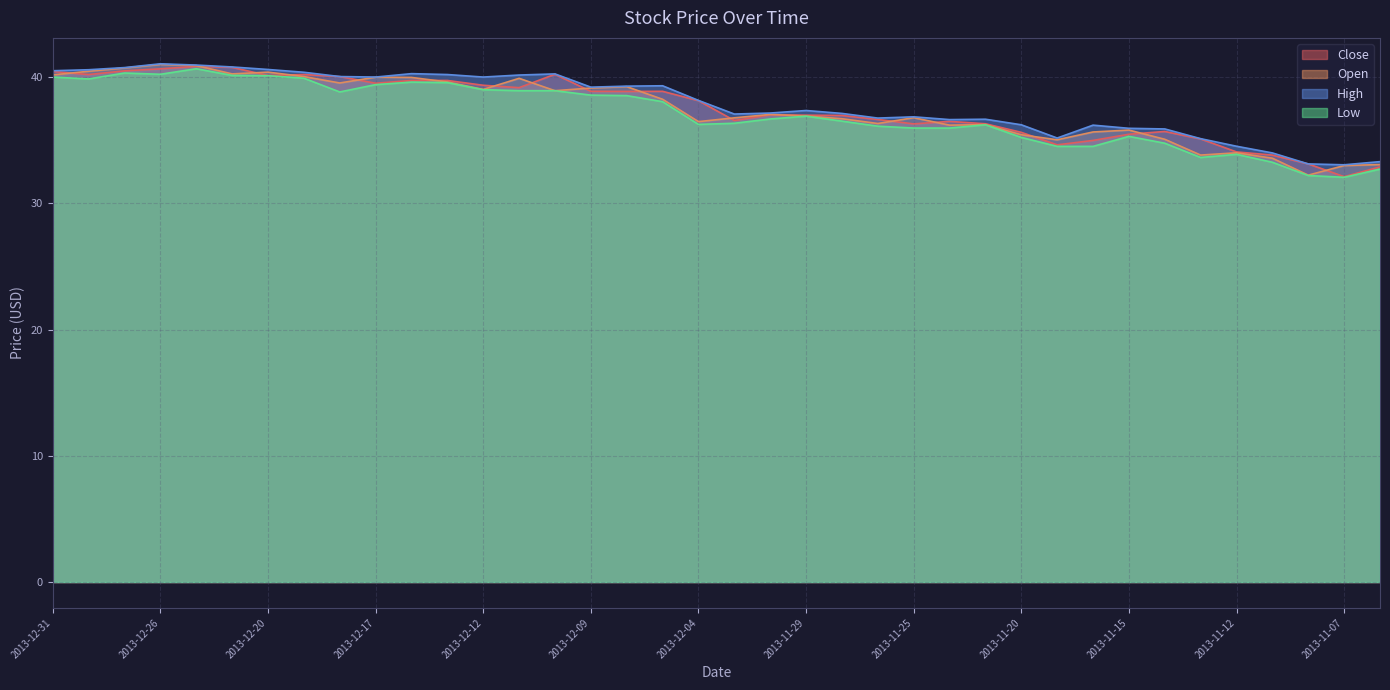

True or false: Low and High cross at least once.

False